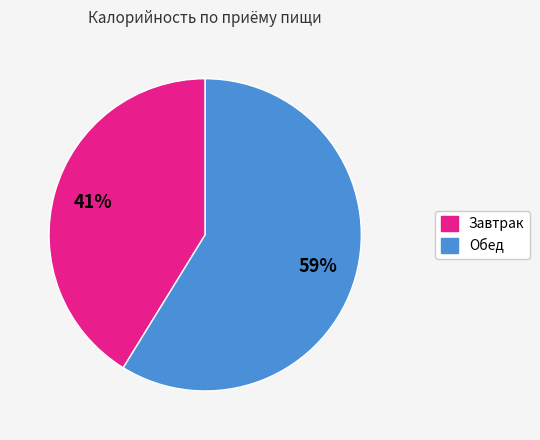

What is the largest slice in the pie chart?

Обед